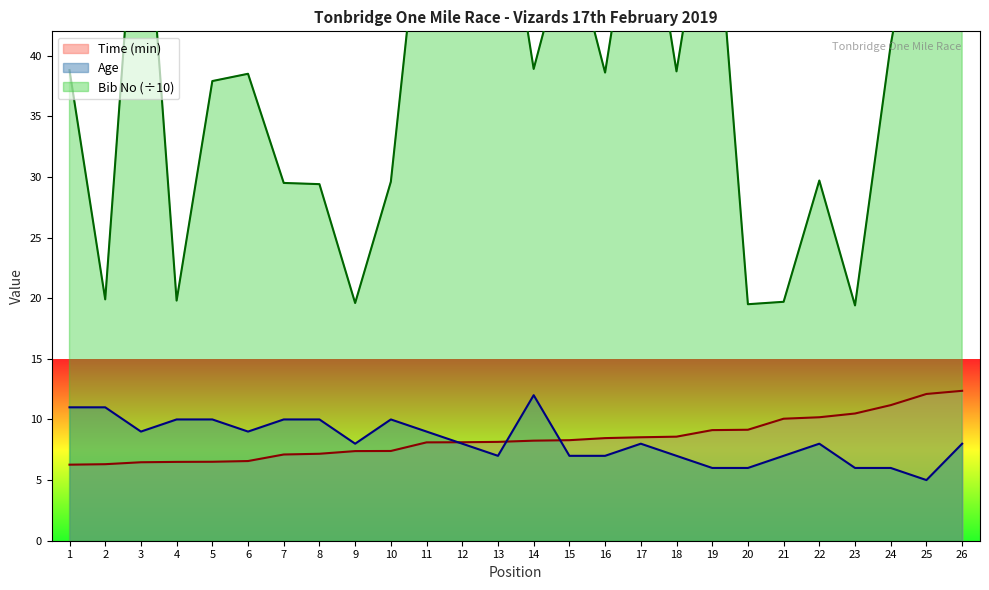

At how many categories does at least one series exceed 42?

9